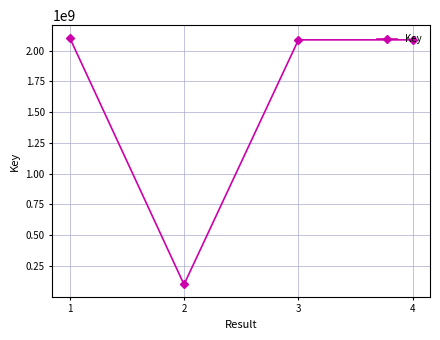

What is the change in value from 2 to 4?

+1986394915